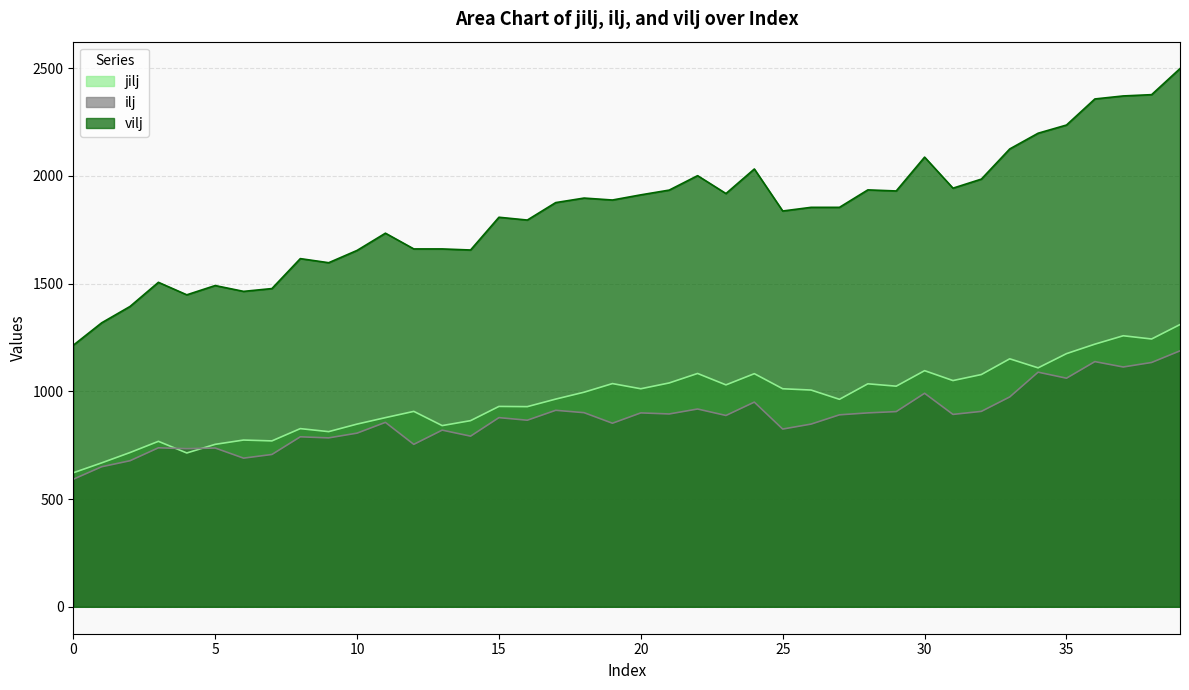

True or false: ilj has more than 1 points higher than both neighbors.

True